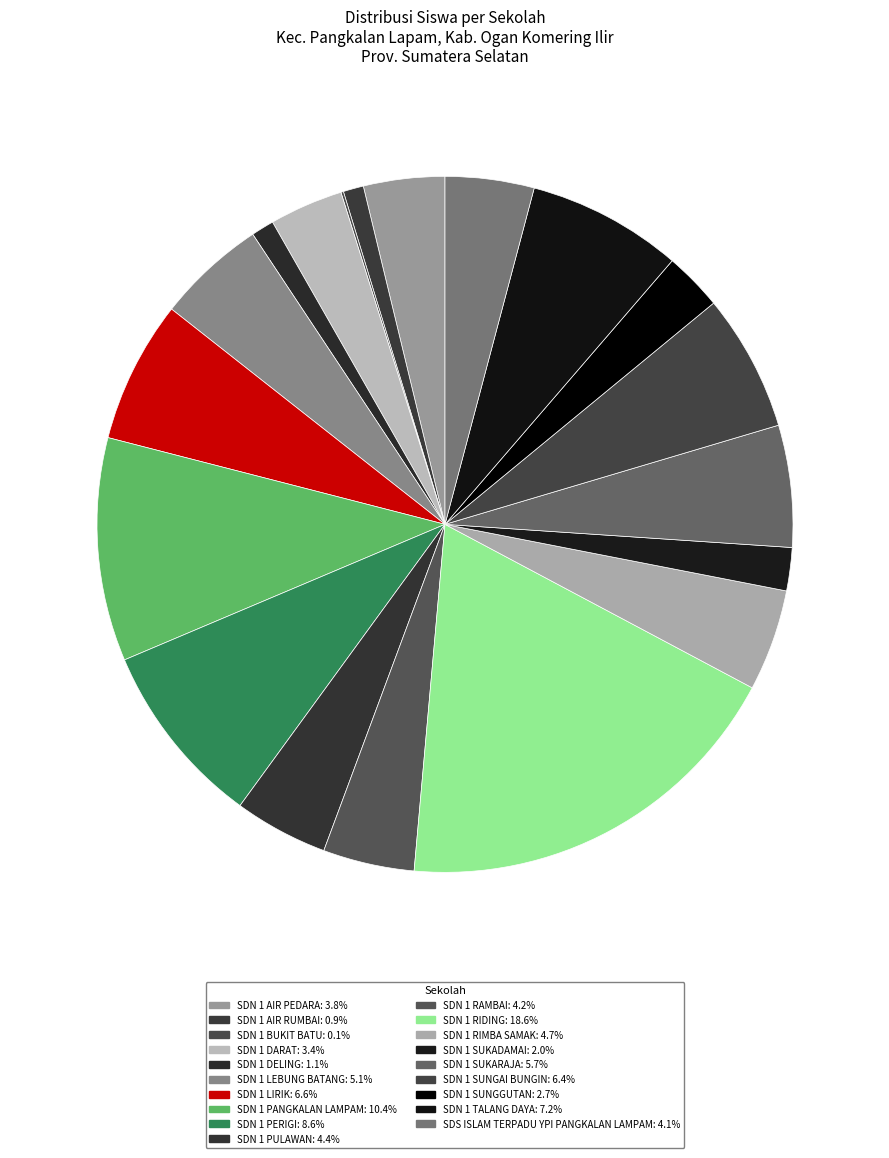

How many slices are in this pie chart?

19